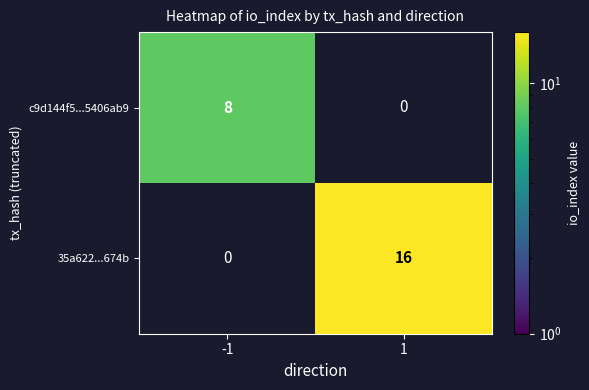

What value does the c9d144f5...5406ab9 series have at -1?

8